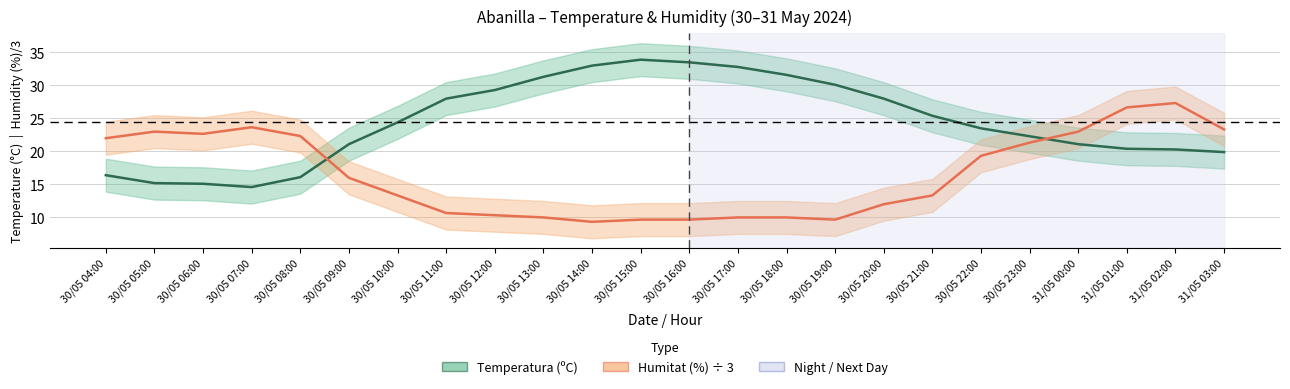

Reading right to left, transcribe all the data shown in this chart.

Temperatura (ºC): 19.9	20.3	20.4	21.1	22.3	23.5	25.4	28.0	30.1	31.6	32.8	33.5	33.9	33.0	31.3	29.3	28.0	24.4	21.1	16.1	14.6	15.1	15.2	16.4
Humitat (%) ÷ 3: 23.3	27.3	26.7	23.0	21.3	19.3	13.3	12.0	9.7	10.0	10.0	9.7	9.7	9.3	10.0	10.3	10.7	13.3	16.0	22.3	23.7	22.7	23.0	22.0